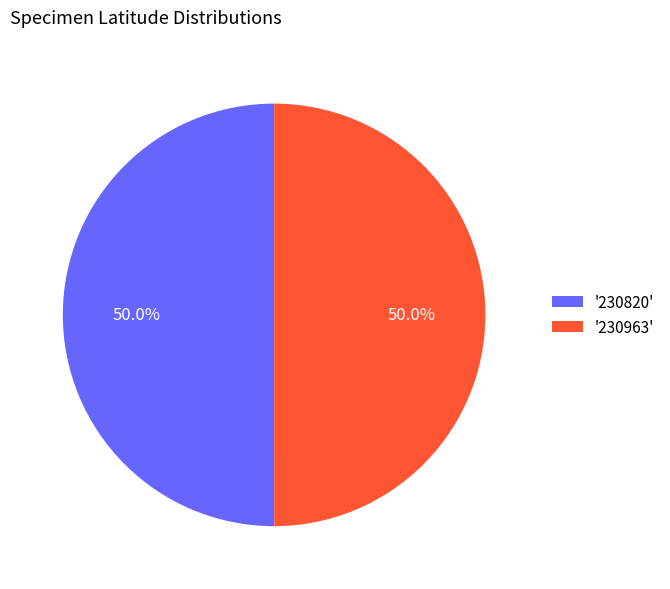

What is the ratio of the value at '230963' to the value at '230820'?

1.0